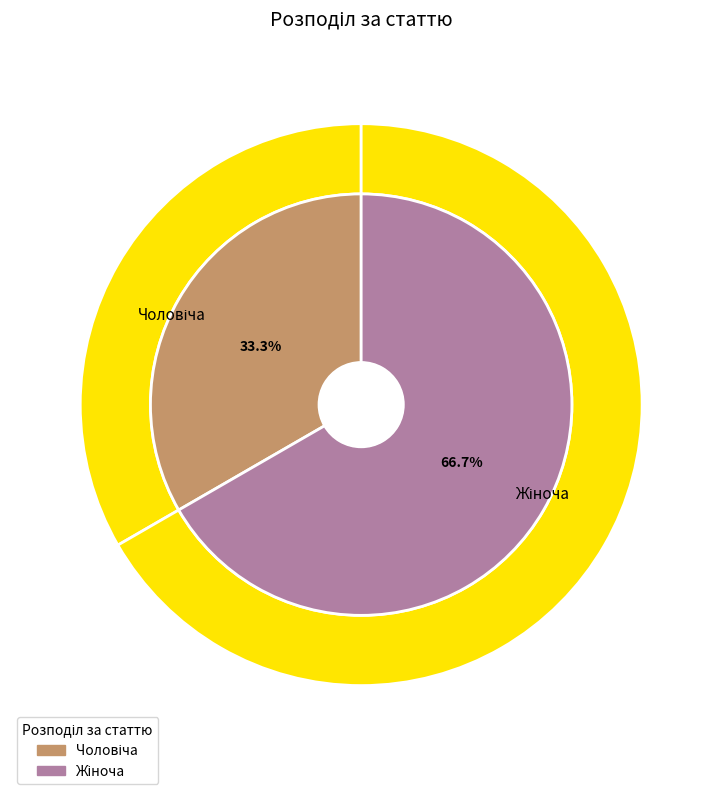

Which category has the biggest portion of the pie?

Жіноча